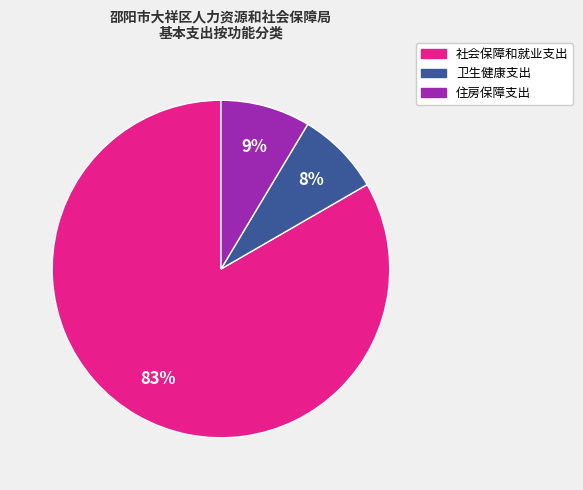

Rank the categories by value from highest to lowest.

社会保障和就业支出, 住房保障支出, 卫生健康支出